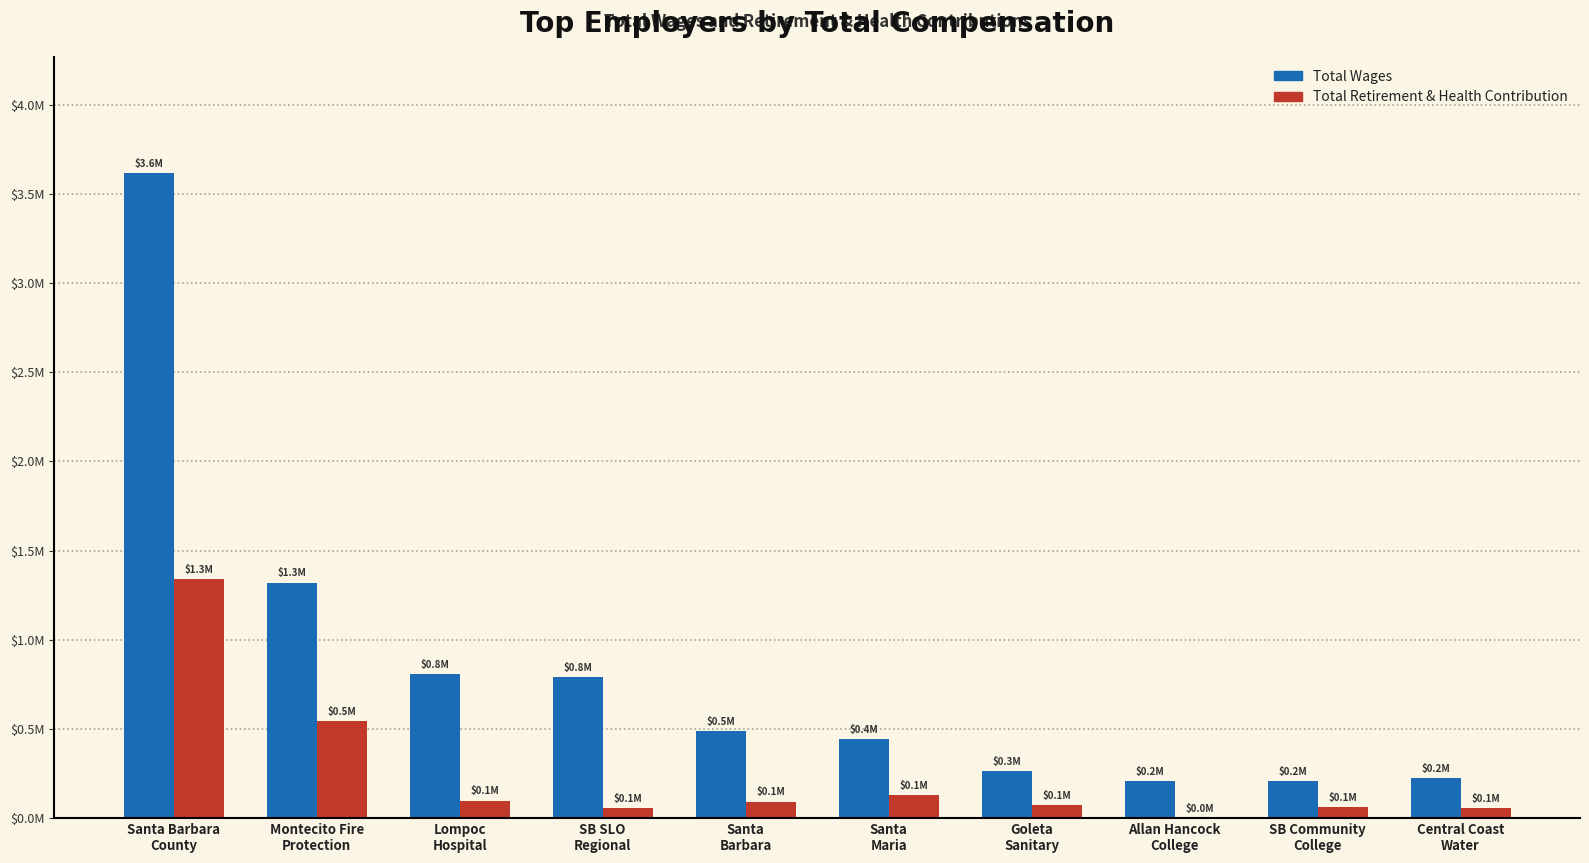

What are all the series names shown in the legend?

Total Wages, Total Retirement & Health Contribution